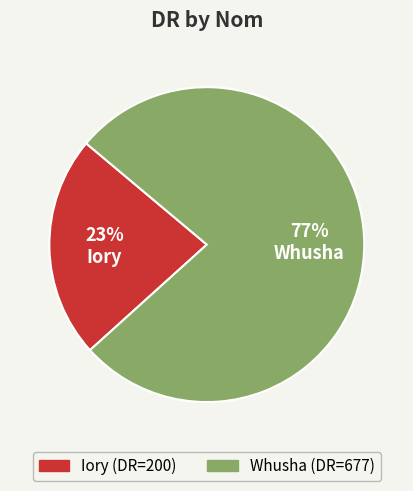

Which has a higher value, Whusha or Iory?

Whusha